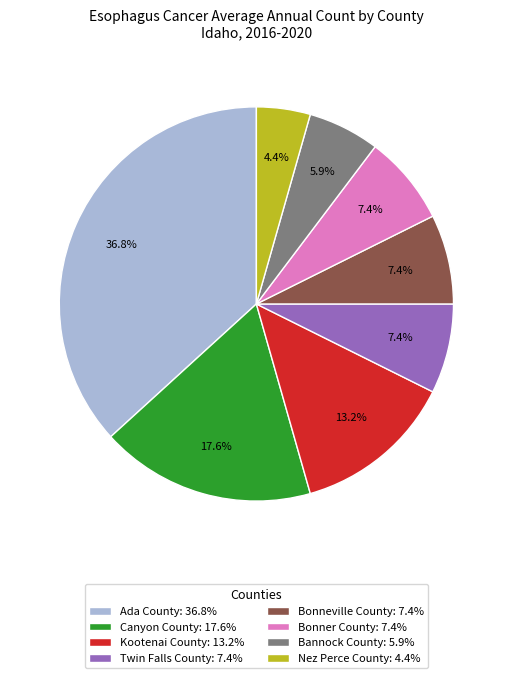

Do Bonneville County and Twin Falls County together represent more than half of the pie?

No